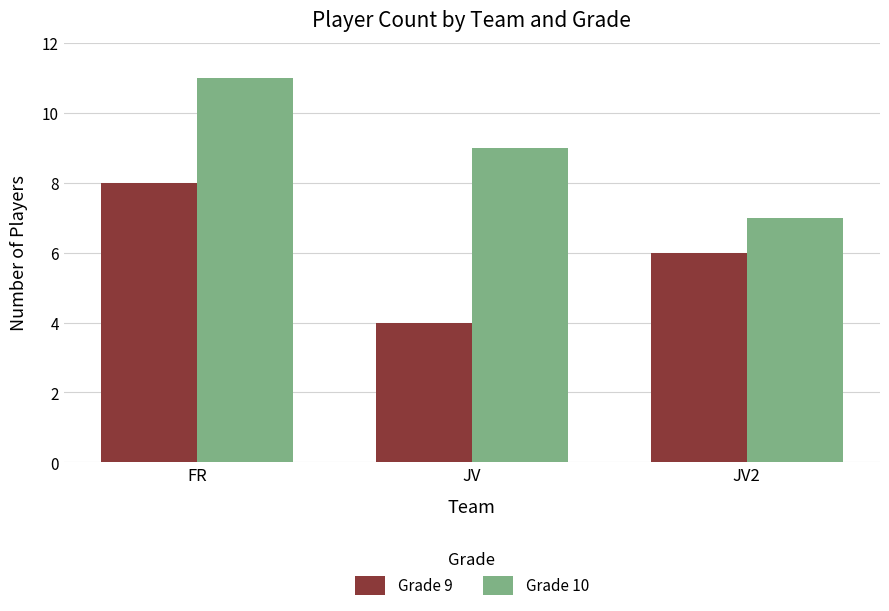

Rank the series by their average value, from lowest to highest.

Grade 9, Grade 10